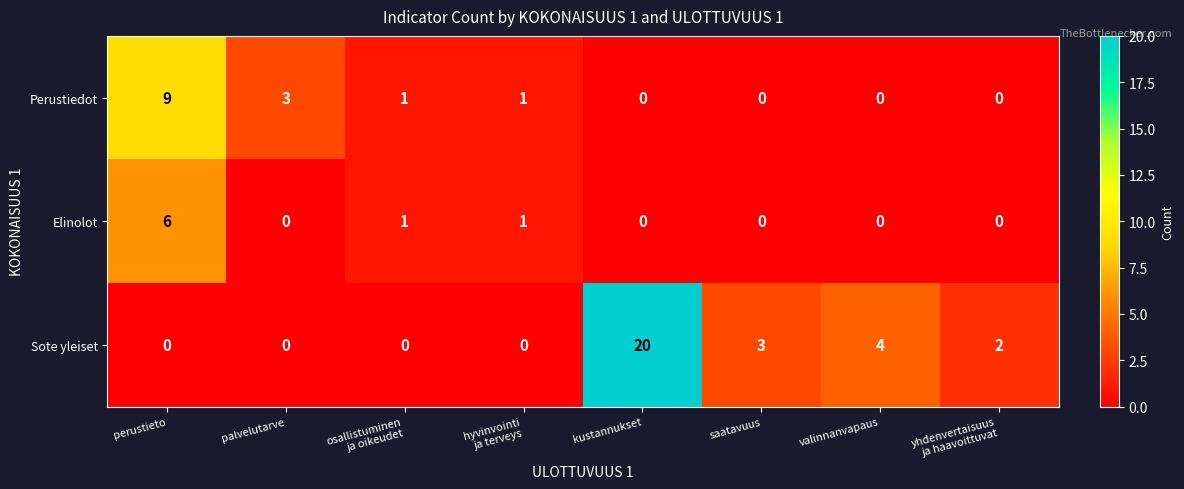

What is the difference between the highest and lowest values at perustieto?

9